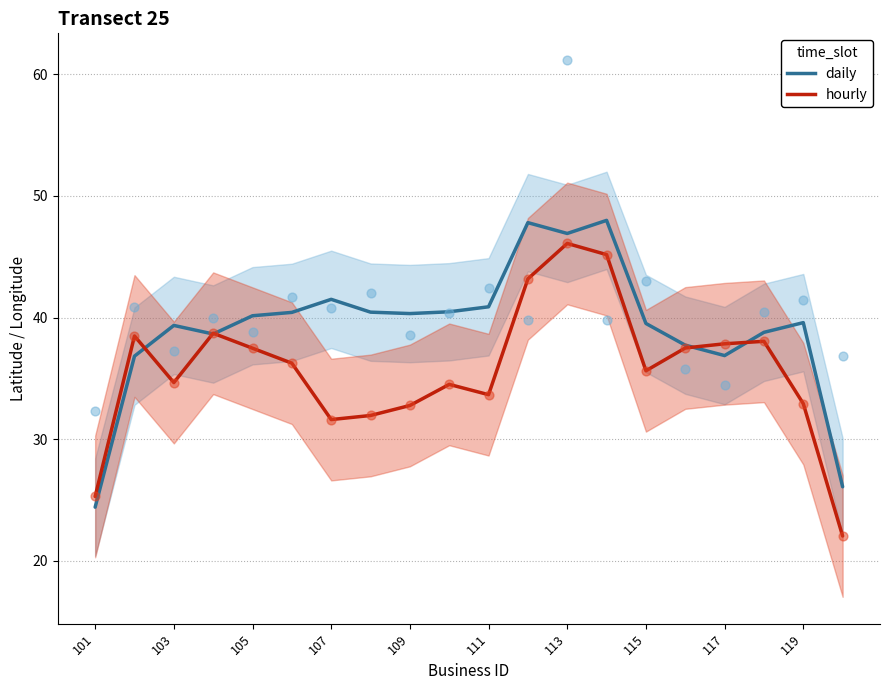

What are all the series names shown in the legend?

daily, hourly